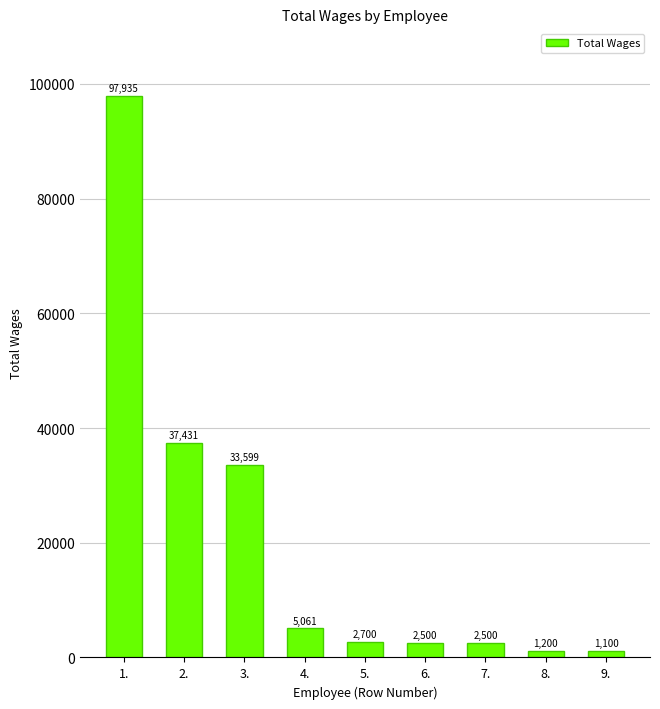

Count the number of data series in this chart.

1